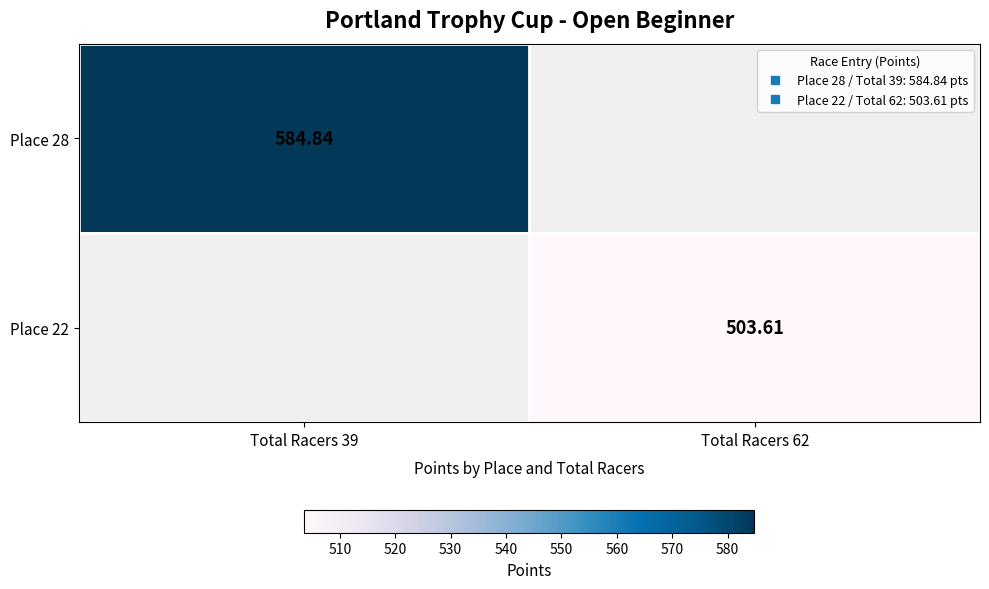

Which series has the largest range (max minus min)?

Place 28